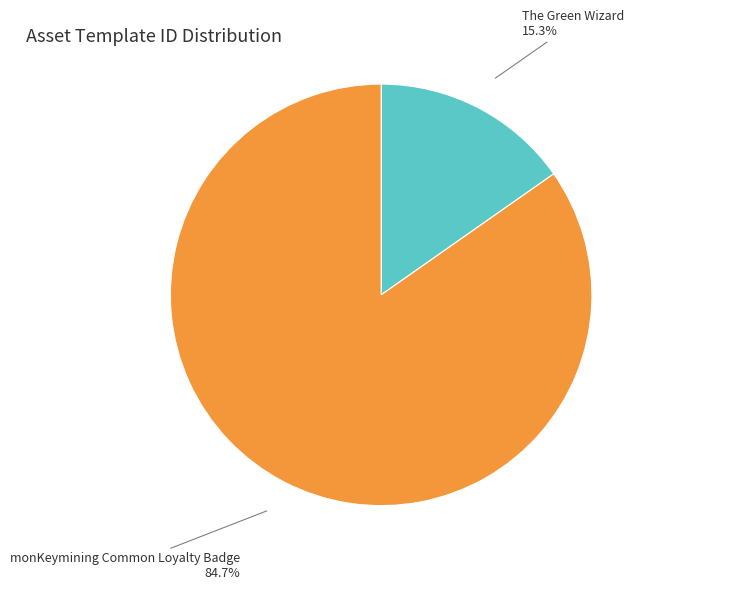

Is there a majority slice in this chart?

Yes